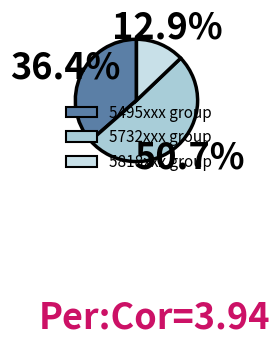

Does any single category account for the majority?

Yes